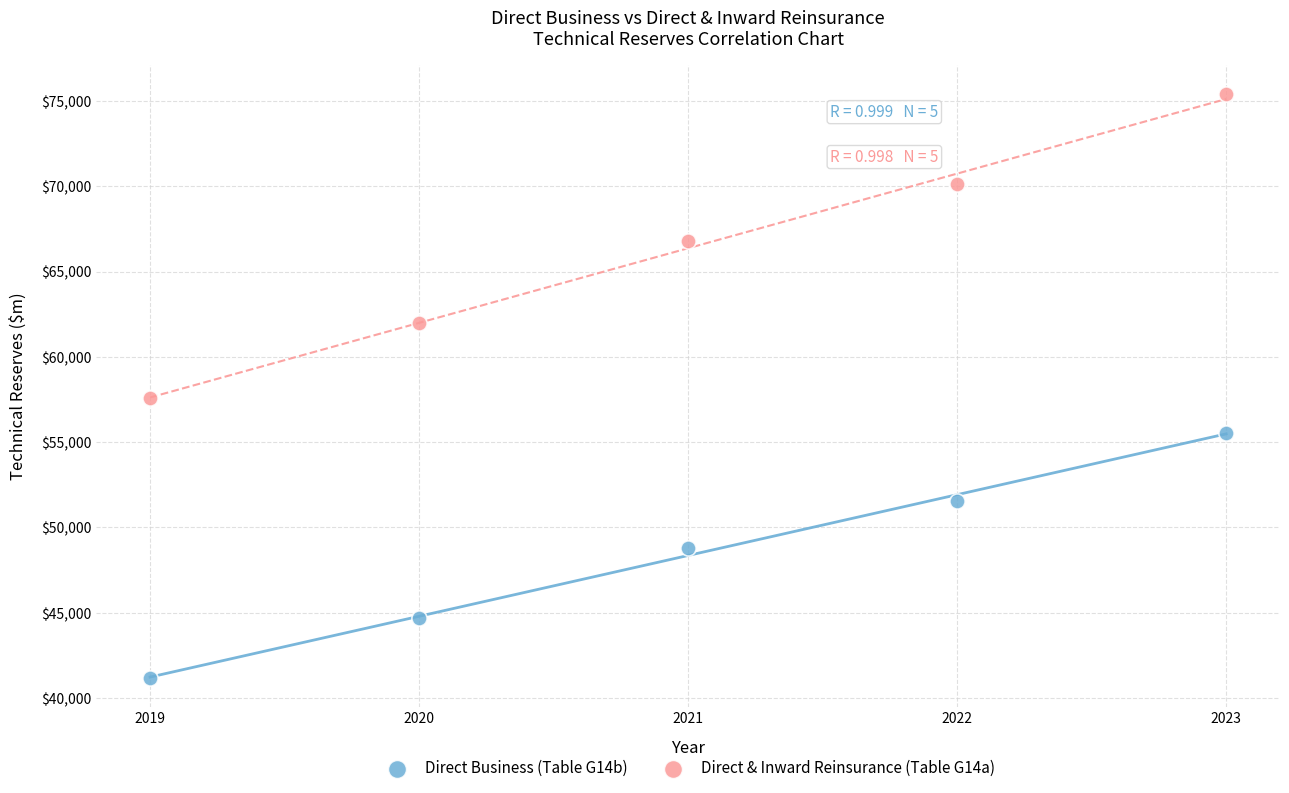

In the Direct Business (Table G14b) series, what Y value is closest to 48368?

48783.0